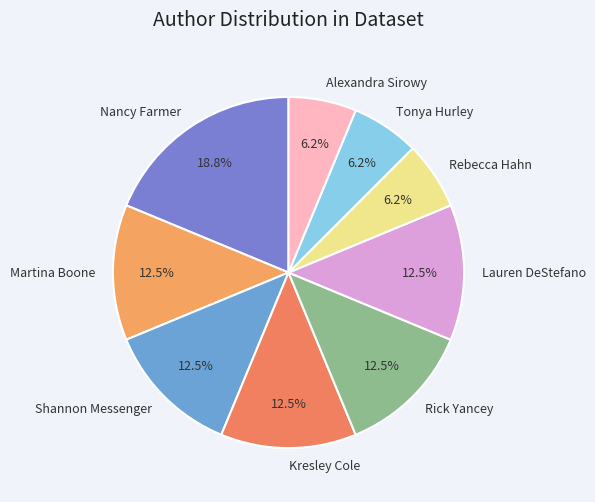

What percentage is NOT represented by Kresley Cole?

87.5%